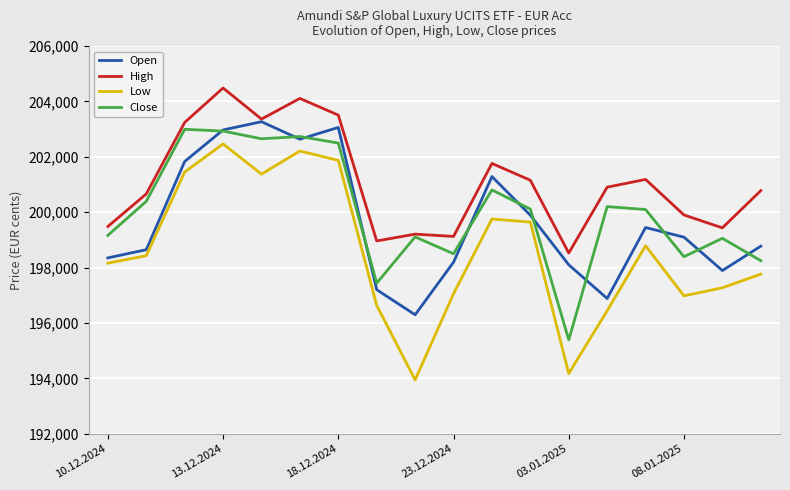

Rank the series by their average value, from lowest to highest.

Low, Open, Close, High